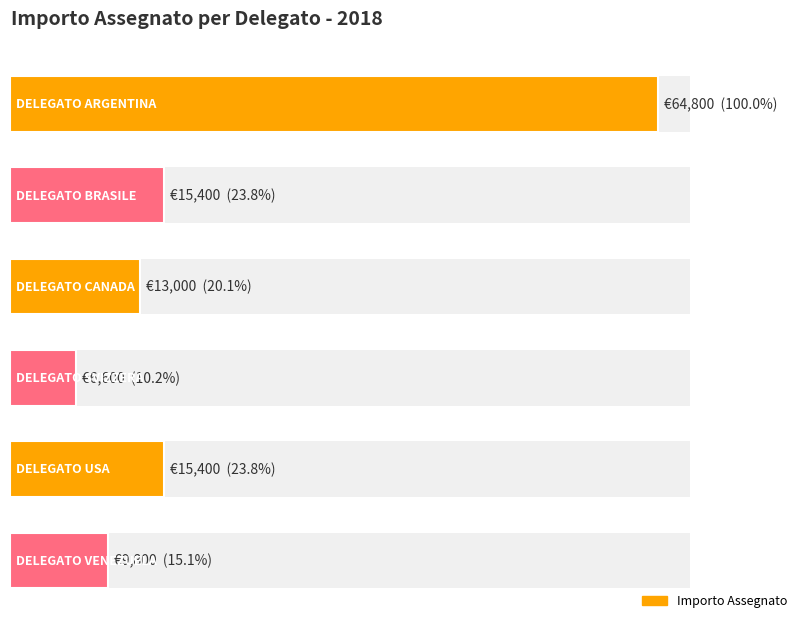

How many values exceed 15400?

1